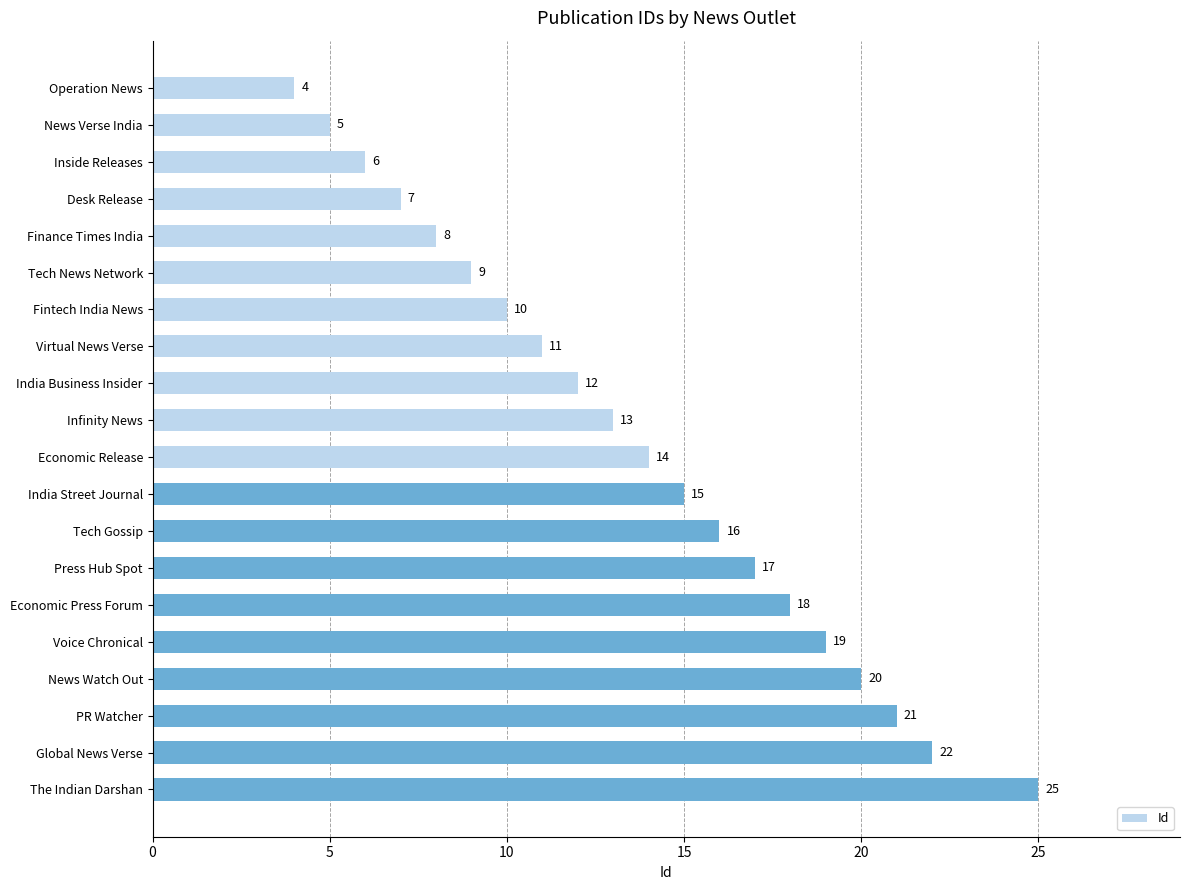

Read the value at Global News Verse, to the nearest 10.

20